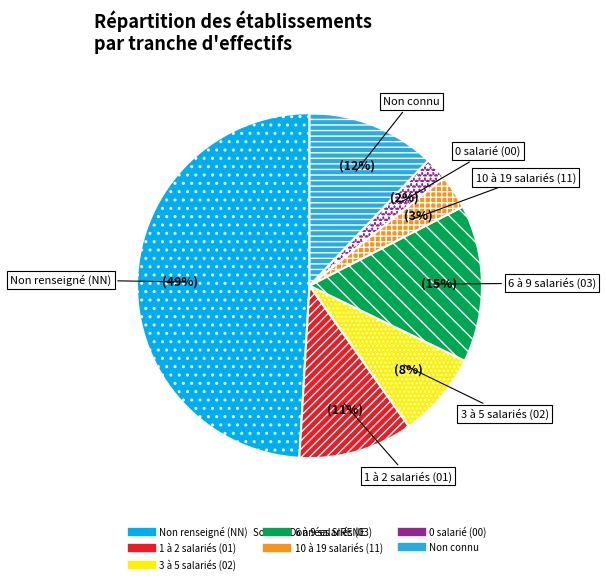

To the nearest percent, what is the difference between the largest and smallest slice percentages?

47%